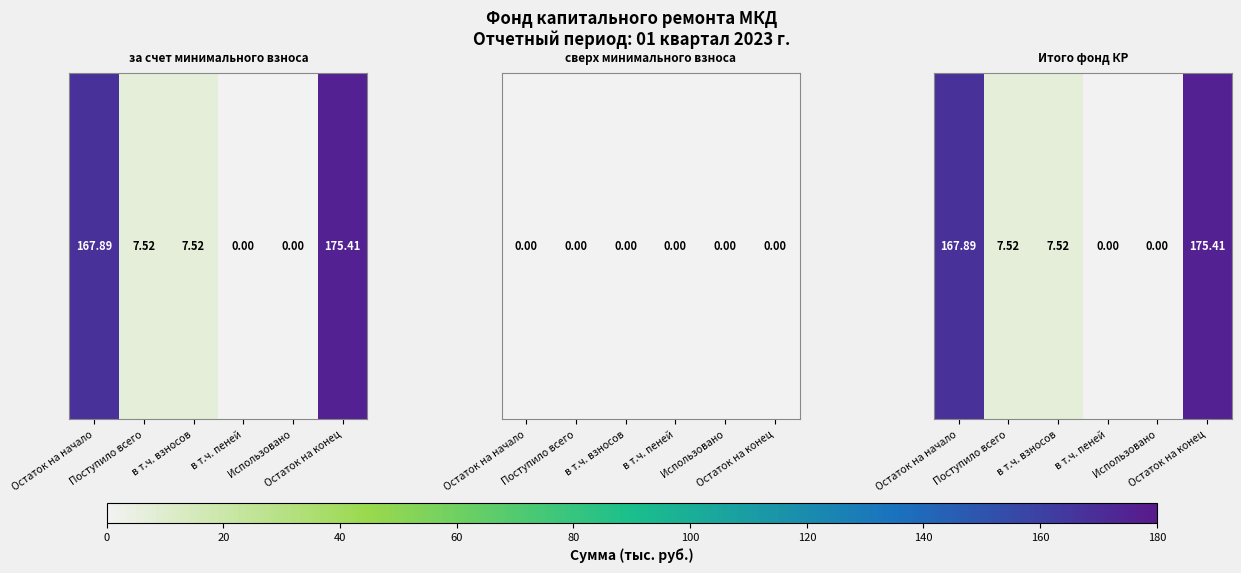

Which has a higher value, Остаток на начало or Остаток на конец?

Остаток на конец